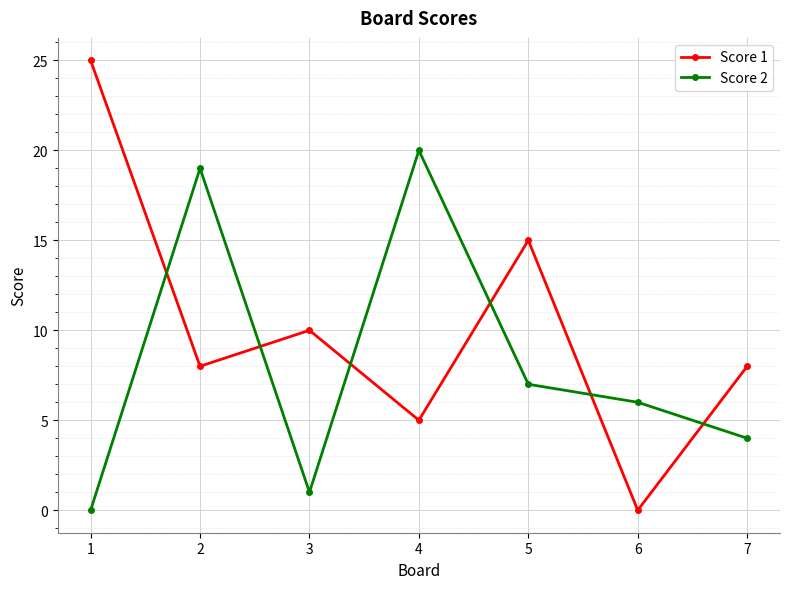

At how many categories does at least one series exceed 0?

7